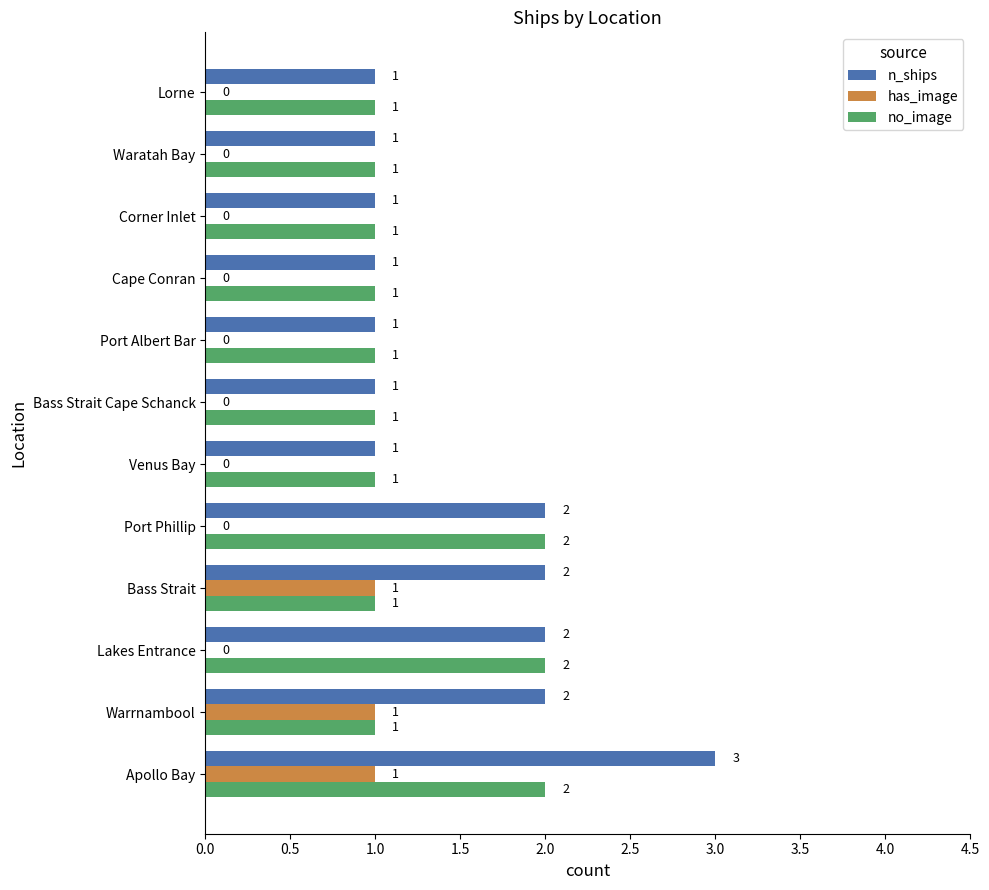

What is the maximum value for has_image?

1